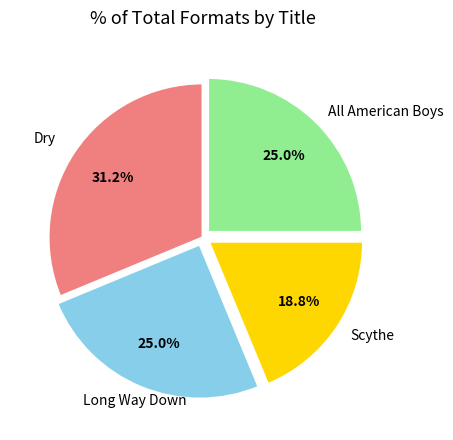

Does any single category account for the majority?

No